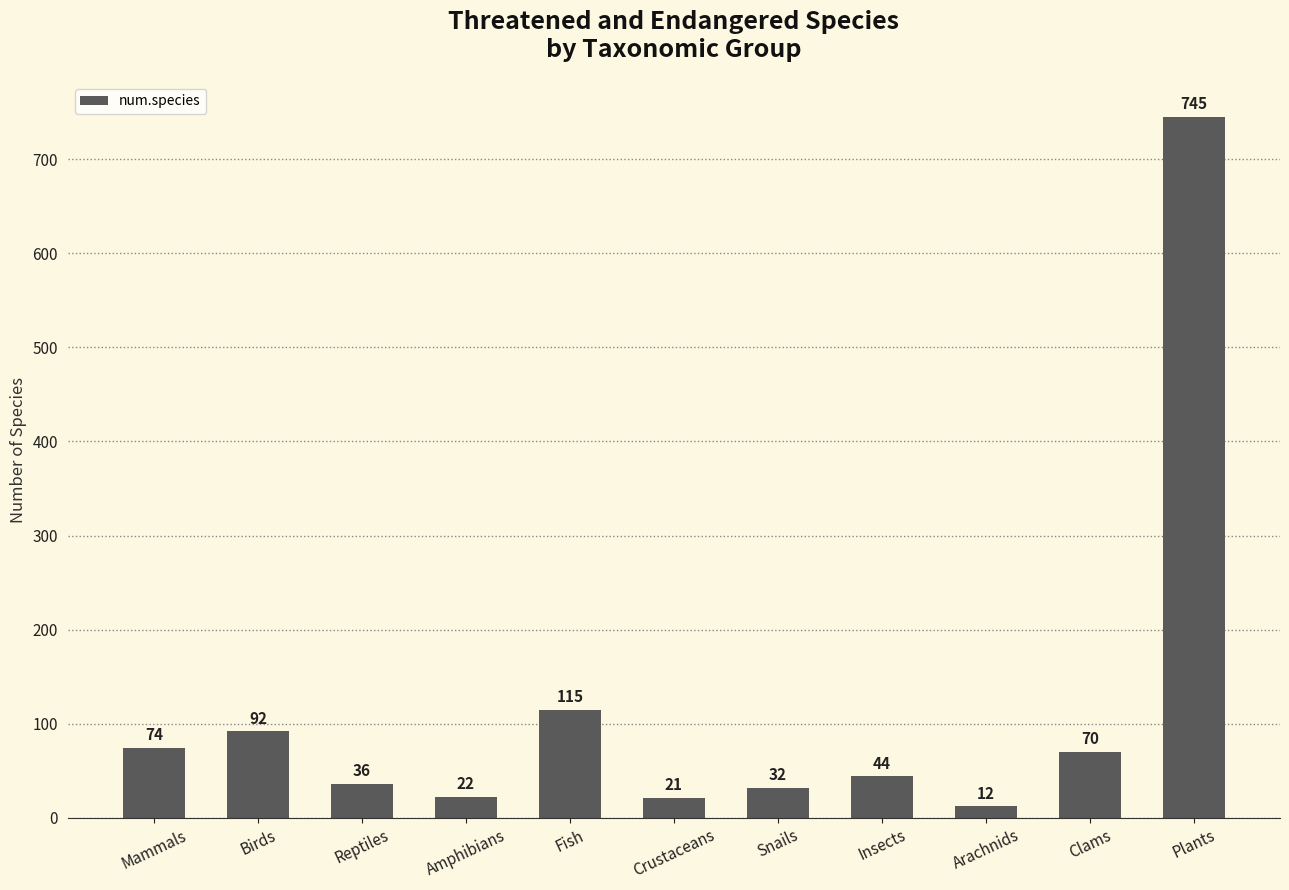

What is the smallest value displayed?

12